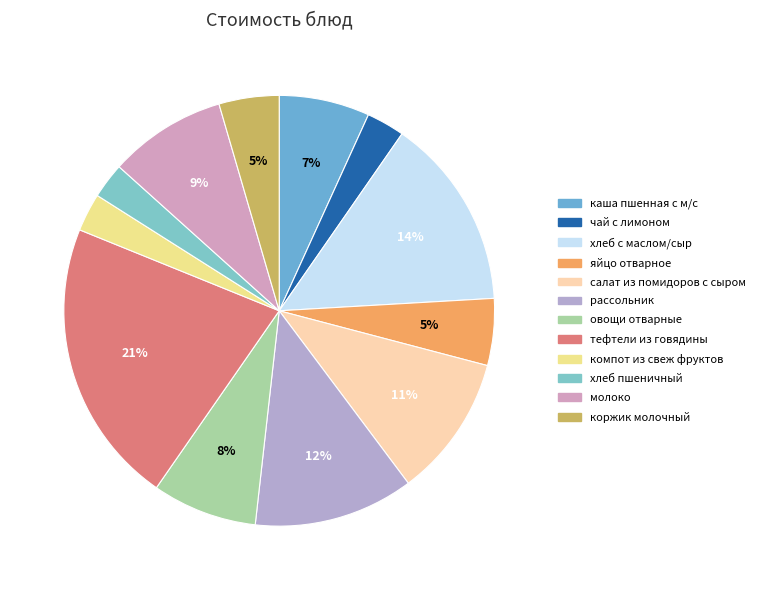

Rank the categories by value from lowest to highest.

хлеб пшеничный, чай с лимоном, компот из свеж фруктов, коржик молочный, яйцо отварное, каша пшенная с м/с, овощи отварные, молоко, салат из помидоров с сыром, рассольник, хлеб с маслом/сыр, тефтели из говядины